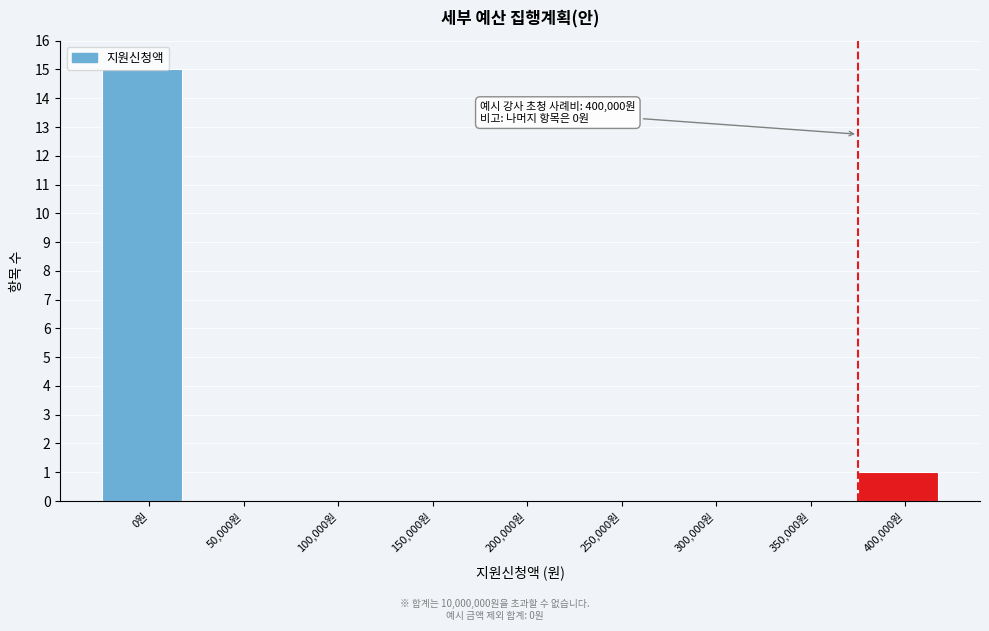

Where is the data nearest to the value 7?

400,000원